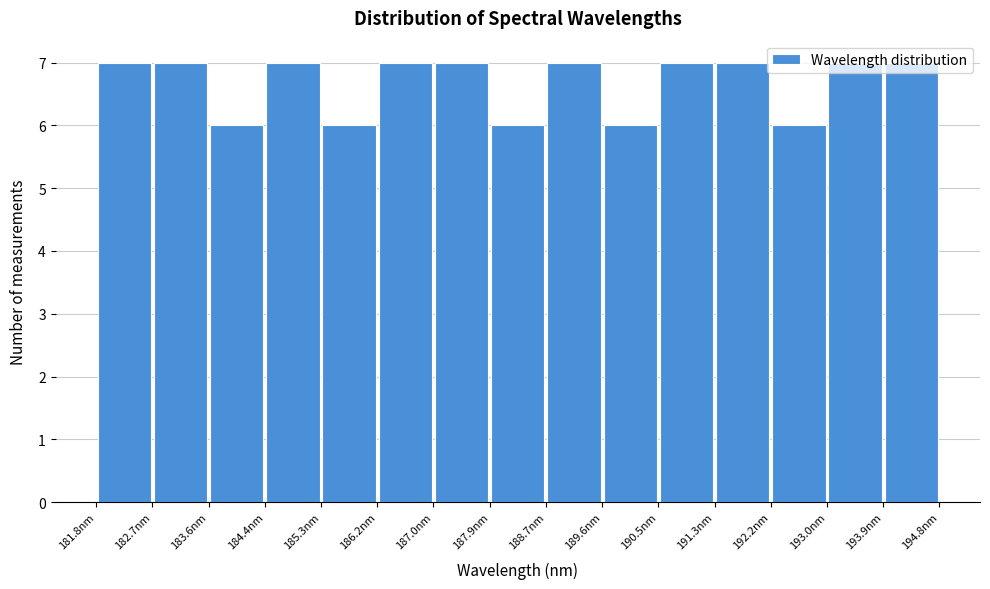

Reading left to right, list every bar in this chart as the range it spans on the x-axis followed by its height. Neither the bar edges nor the heights are printed on the chart, so give them approximately, as read against the axes.

181.8 to 182.7: 7
182.7 to 183.6: 7
183.6 to 184.4: 6
184.4 to 185.3: 7
185.3 to 186.2: 6
186.2 to 187.0: 7
187.0 to 187.9: 7
187.9 to 188.7: 6
188.7 to 189.6: 7
189.6 to 190.5: 6
190.5 to 191.3: 7
191.3 to 192.2: 7
192.2 to 193.0: 6
193.0 to 193.9: 7
193.9 to 194.8: 7